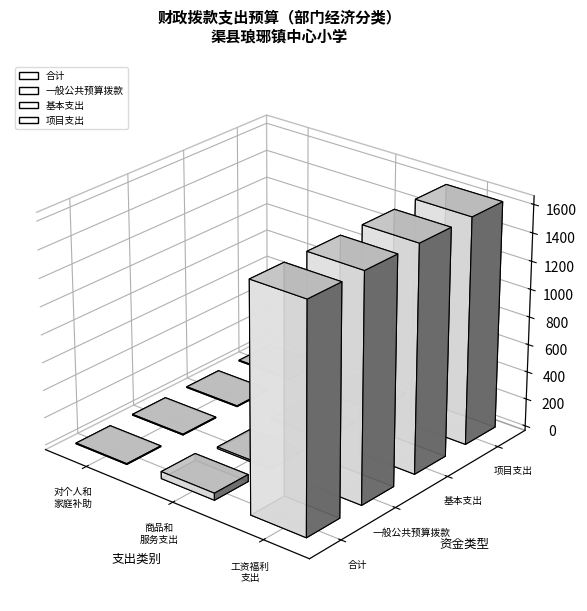

What is the minimum value shown in the chart?

5.8